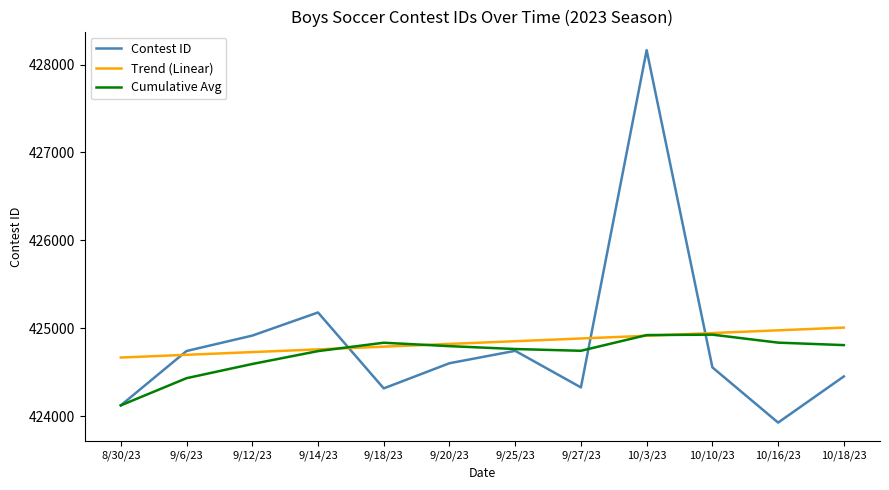

What is the minimum value for Trend (Linear)?

424668.6